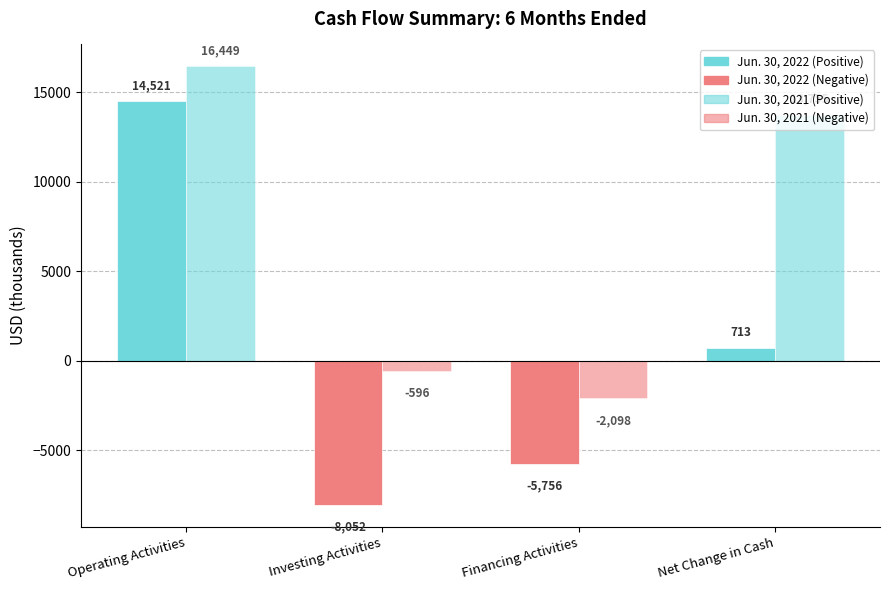

Which series has the largest range (max minus min)?

Jun. 30, 2021 (Positive)